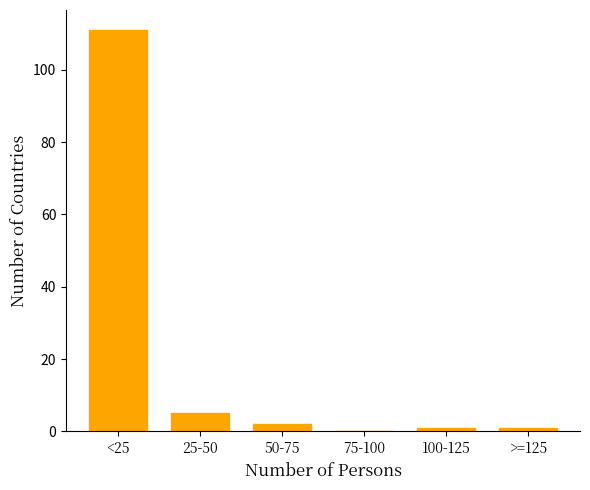

Reading left to right, what are all the values shown in this chart?

<25=111	25-50=5	50-75=2	75-100=0	100-125=1	>=125=1